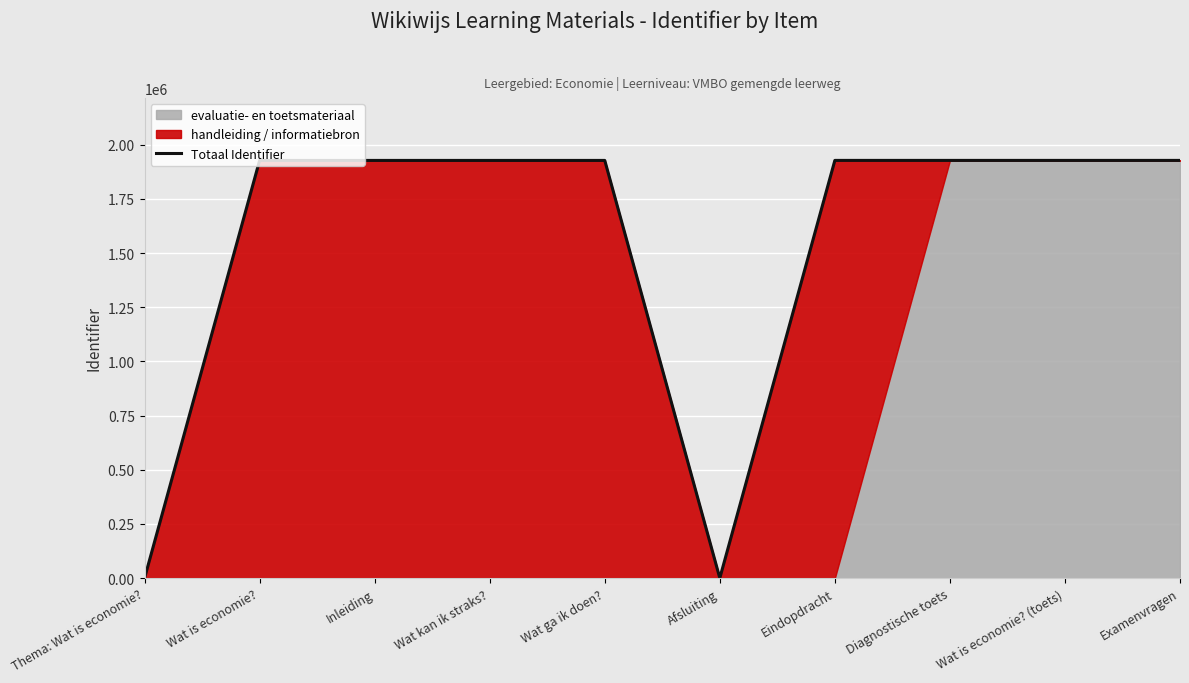

At which label does the data first exceed 1927176?

Eindopdracht